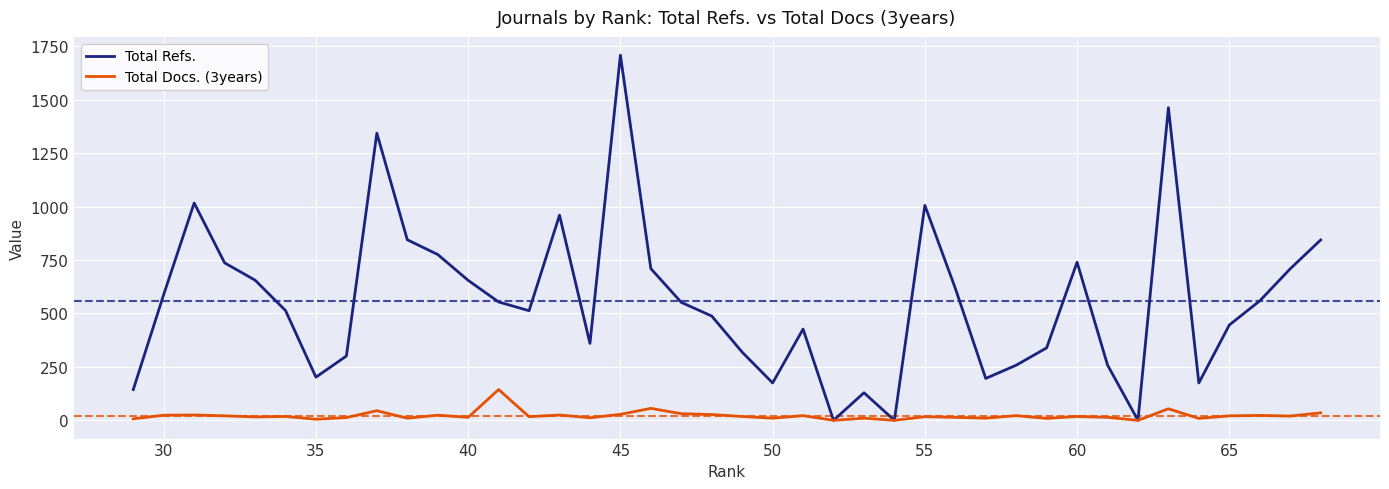

What is the sum of all Total Refs. values?

22288